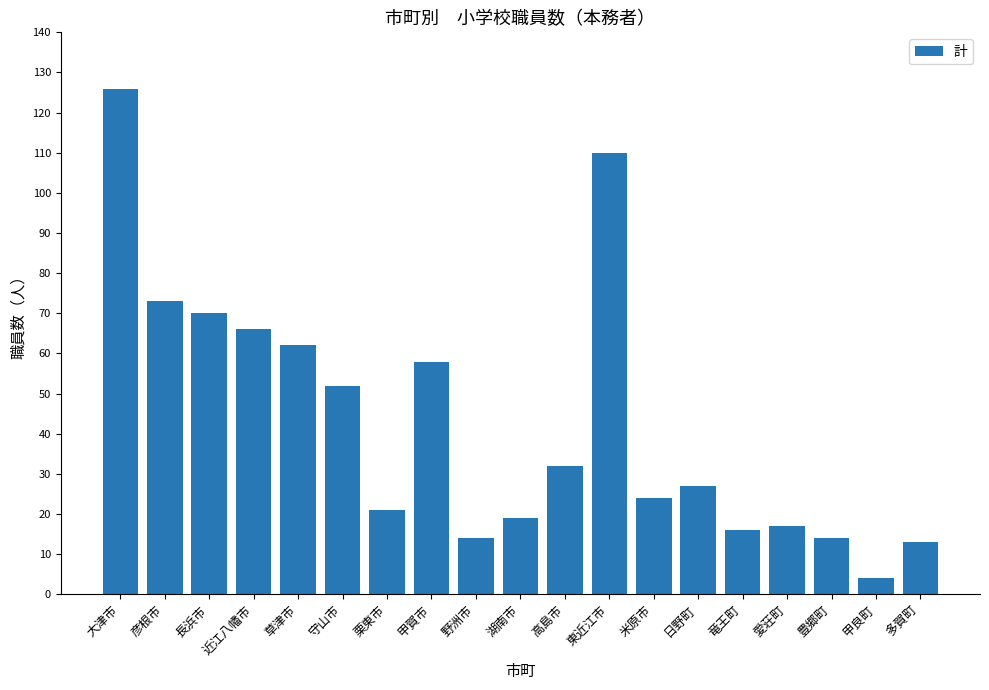

What is the difference between the maximum and second lowest values?

113